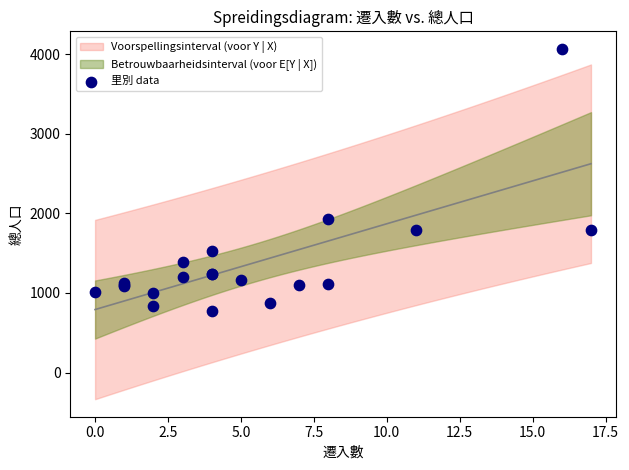

What Y value in the scatter plot is closest to 2420?

1929